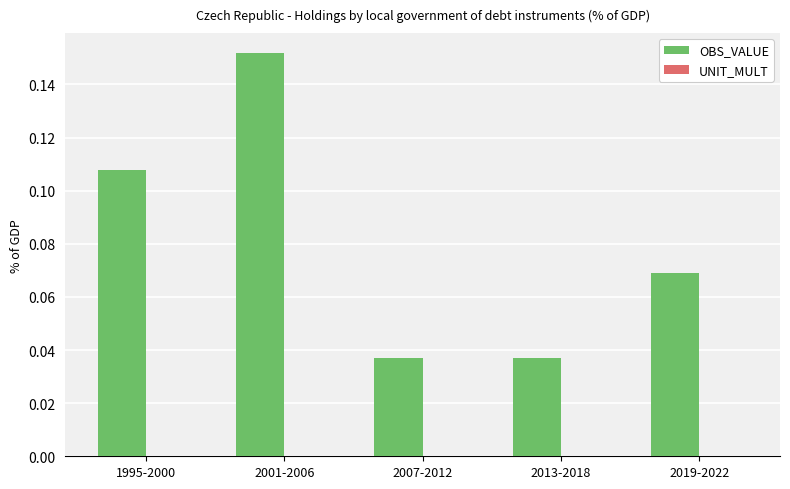

Between 2007-2012 and 2001-2006, which is larger?

2001-2006